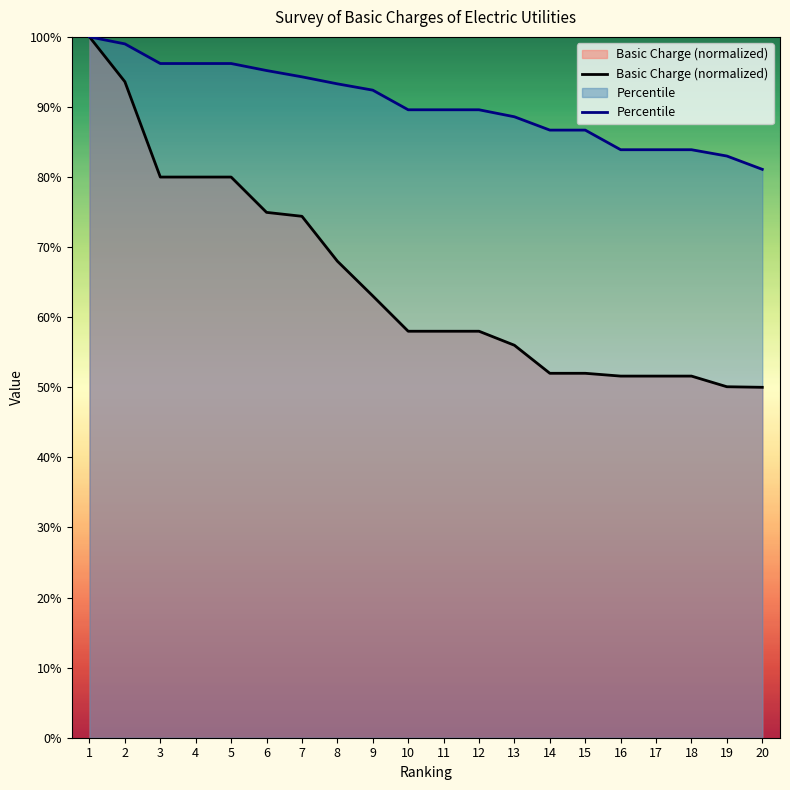

Which category has the lowest value across all series?

20